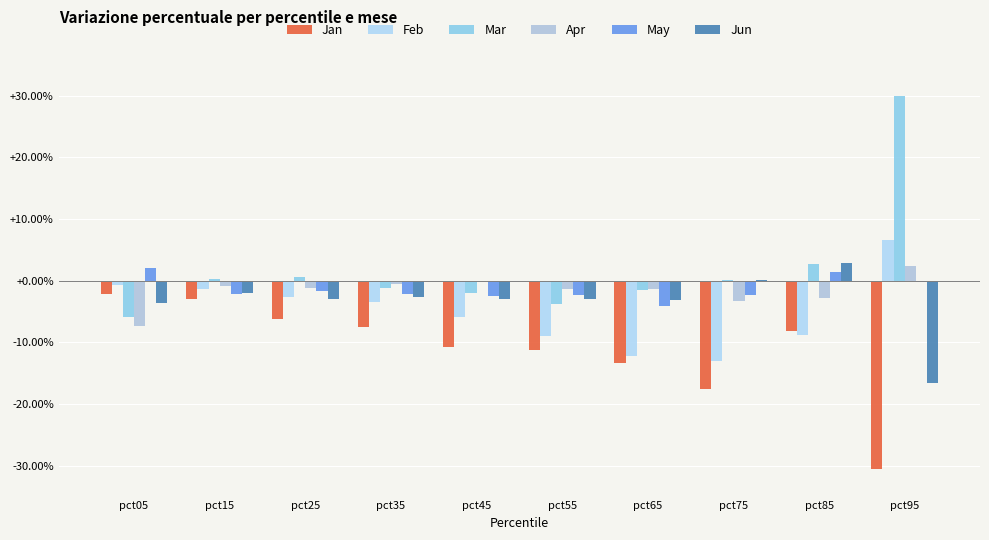

What are all the series names shown in the legend?

Jan, Feb, Mar, Apr, May, Jun